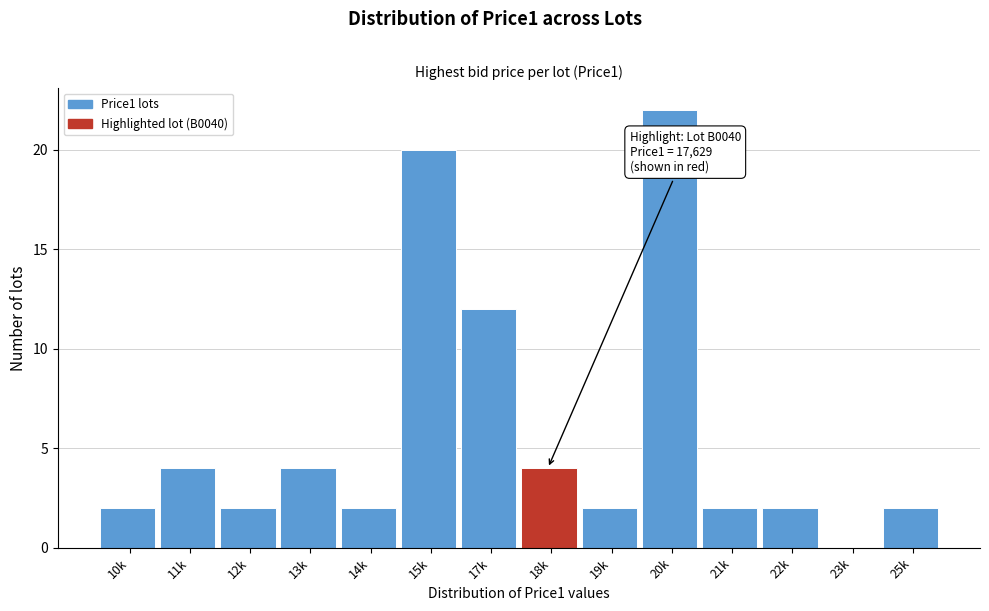

Reading left to right, extract all data points from this chart.

10k=2	11k=4	12k=2	13k=4	14k=2	15k=20	17k=12	18k=4	19k=2	20k=22	21k=2	22k=2	23k=0	25k=2